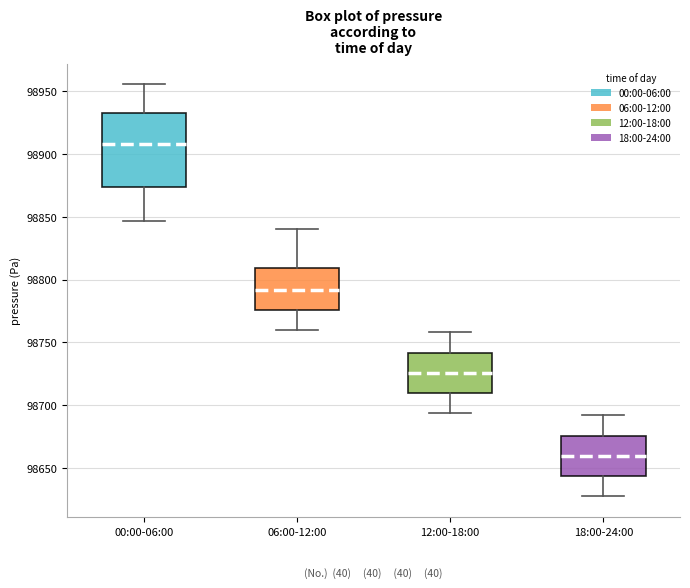

Reading left to right, read every box against the y-axis: the position of its median line, the range the box covers, and the ends of its whiskers. The values are not printed on the chart, so give them approximately, as read against the axis.

00:00-06:00: median 98910, box 98875 to 98935, whiskers 98845 to 98955
06:00-12:00: median 98790, box 98775 to 98810, whiskers 98760 to 98840
12:00-18:00: median 98725, box 98710 to 98740, whiskers 98695 to 98760
18:00-24:00: median 98660, box 98645 to 98675, whiskers 98630 to 98690